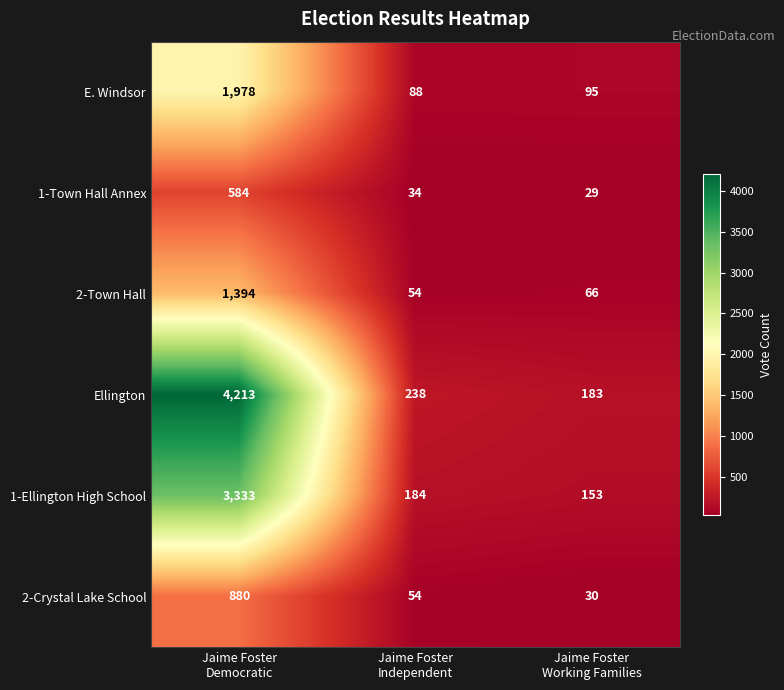

What is the greatest value displayed?

4213